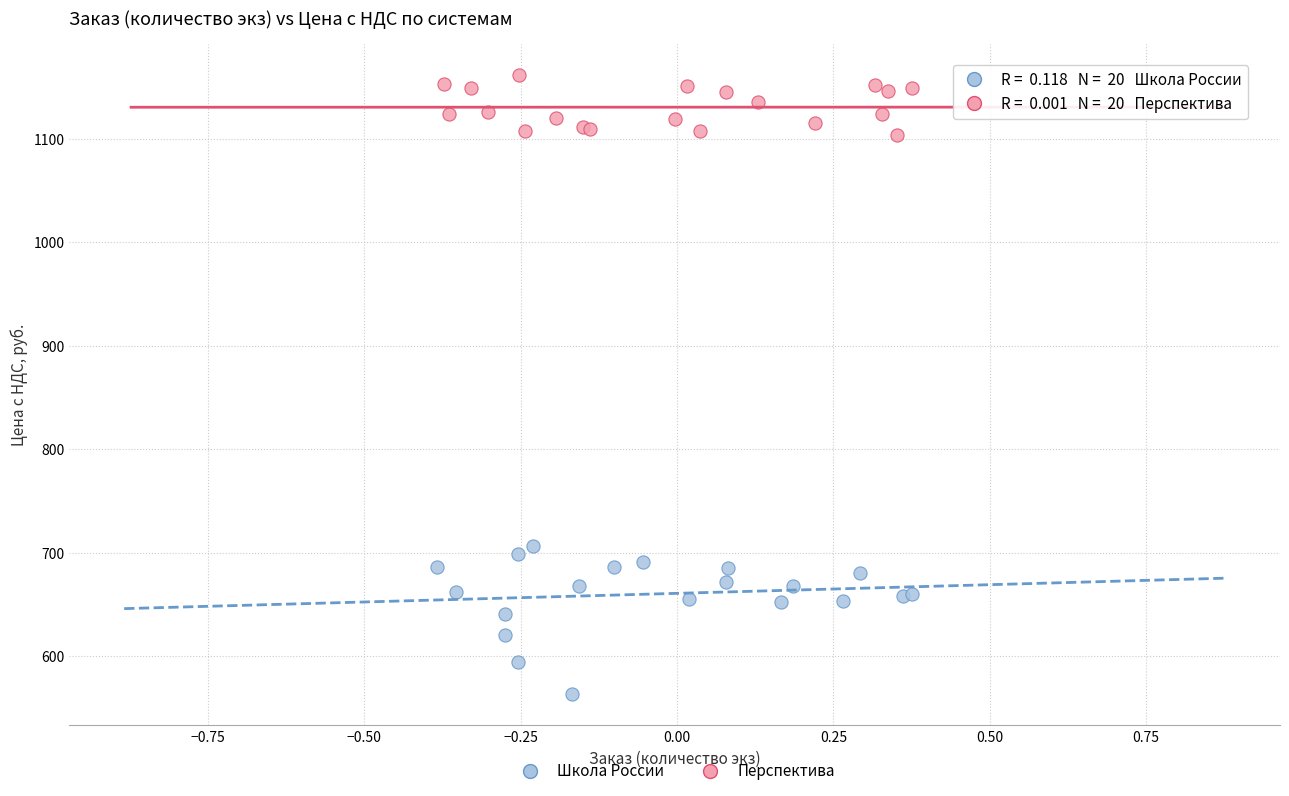

Which series has the widest spread of Y values?

Школа России